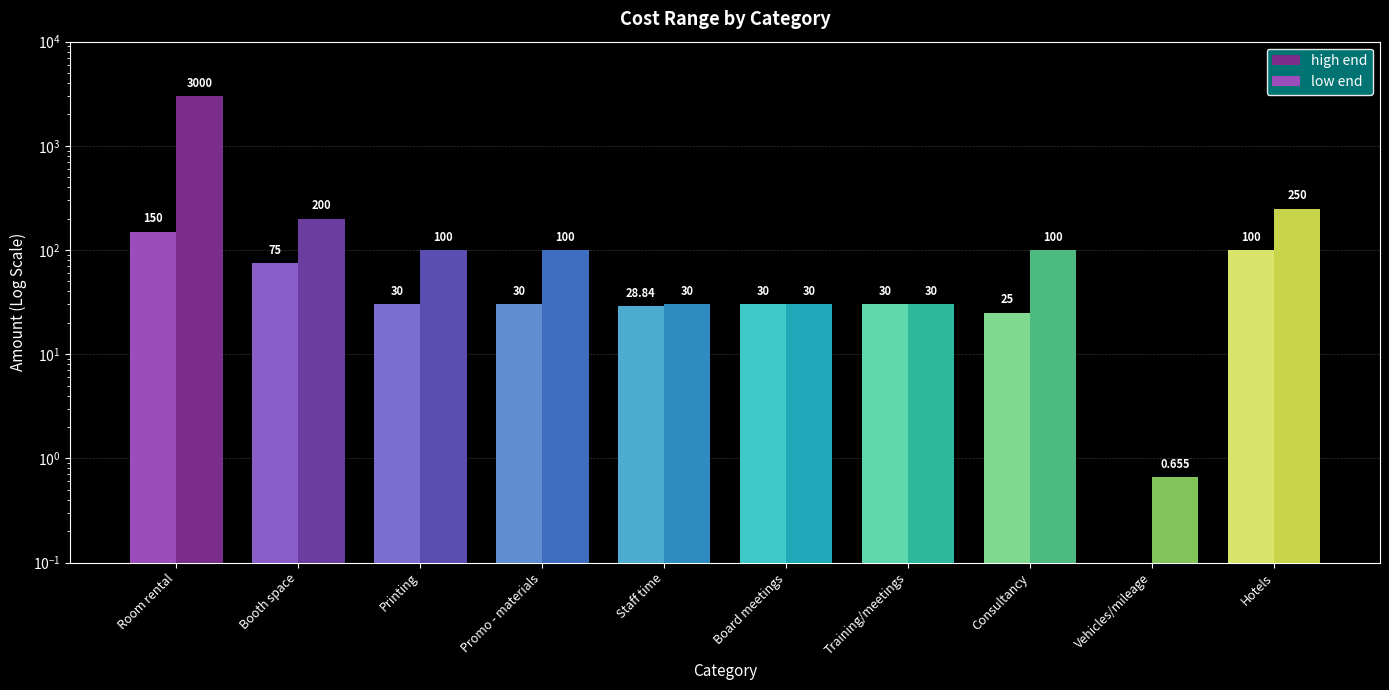

Reading left to right, what are all the values shown in this chart?

high end: Room rental=3000.0	Booth space=200.0	Printing=100.0	Promo - materials=100.0	Staff time=30.0	Board meetings=30.0	Training/meetings=30.0	Consultancy=100.0	Vehicles/mileage=0.7	Hotels=250.0
low end: Room rental=150.0	Booth space=75.0	Printing=30.0	Promo - materials=30.0	Staff time=28.8	Board meetings=30.0	Training/meetings=30.0	Consultancy=25.0	Vehicles/mileage=0.0	Hotels=100.0